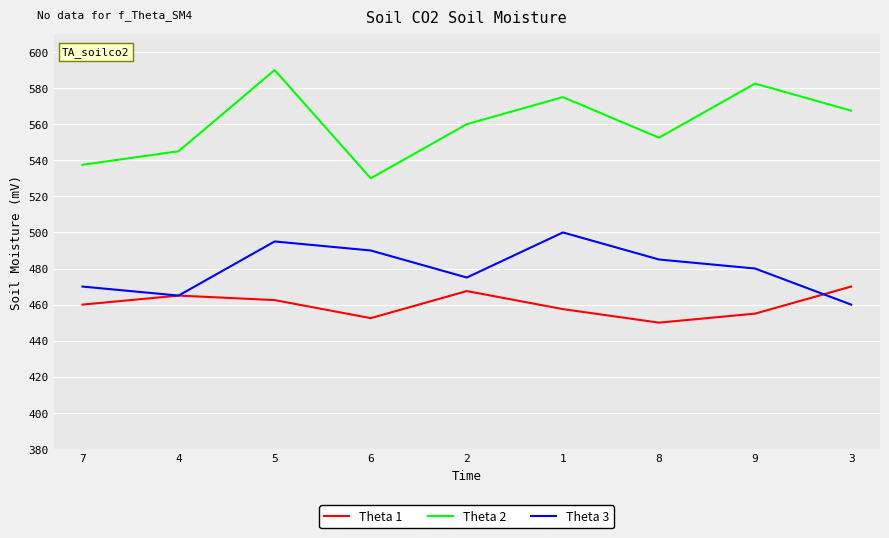

Is this an area chart (filled region under the line)?

No